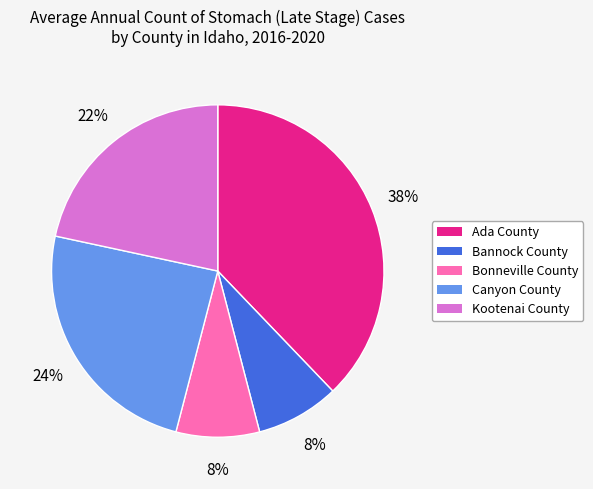

To the nearest percent, what percentage of the pie is Ada County?

38%